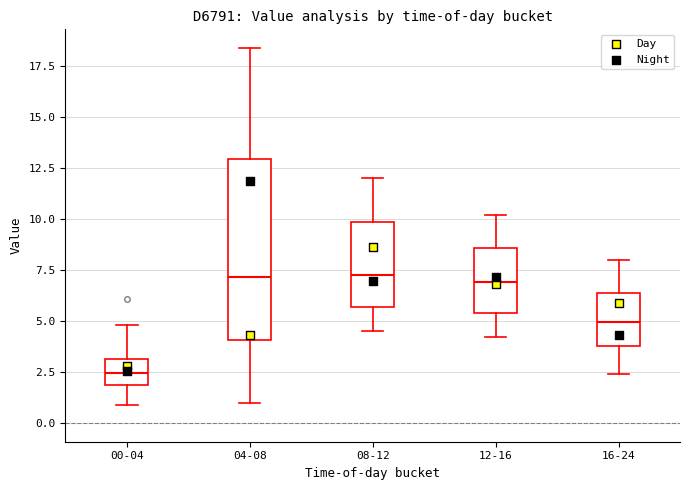

Where is the lower edge of the box for 16-24 on the y-axis? The values are not printed on the chart, so give them approximately, as read against the axis.

4.0